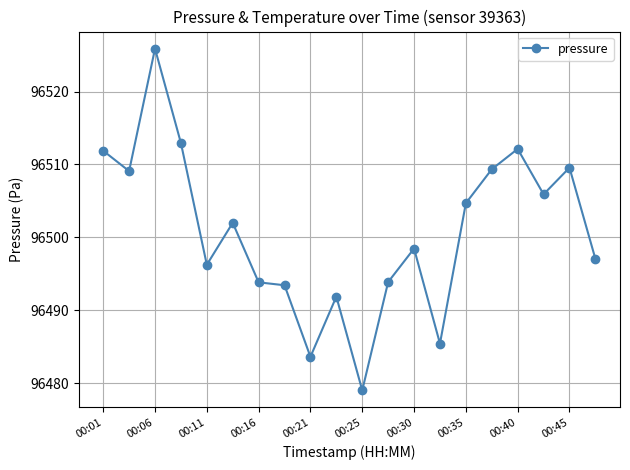

What is the value of the 6th point from the left?

96502.0